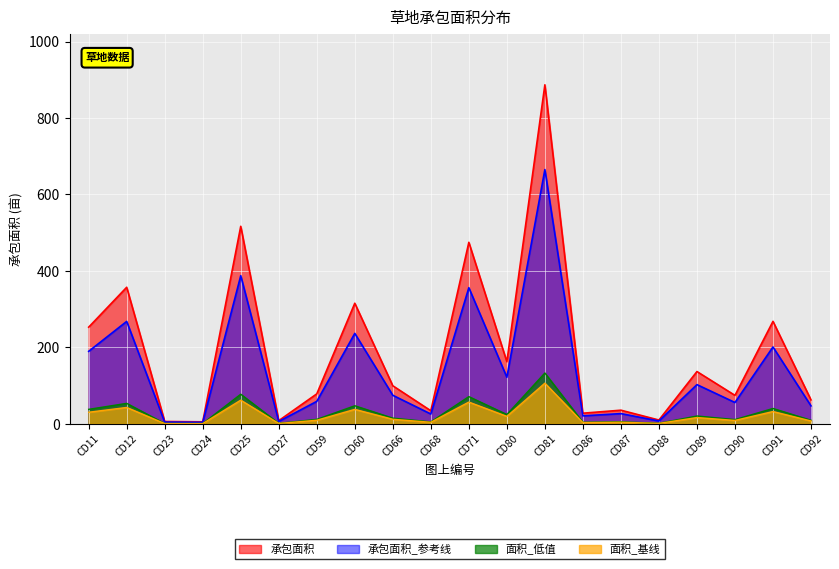

At which label is the value closest to 446?

CD71